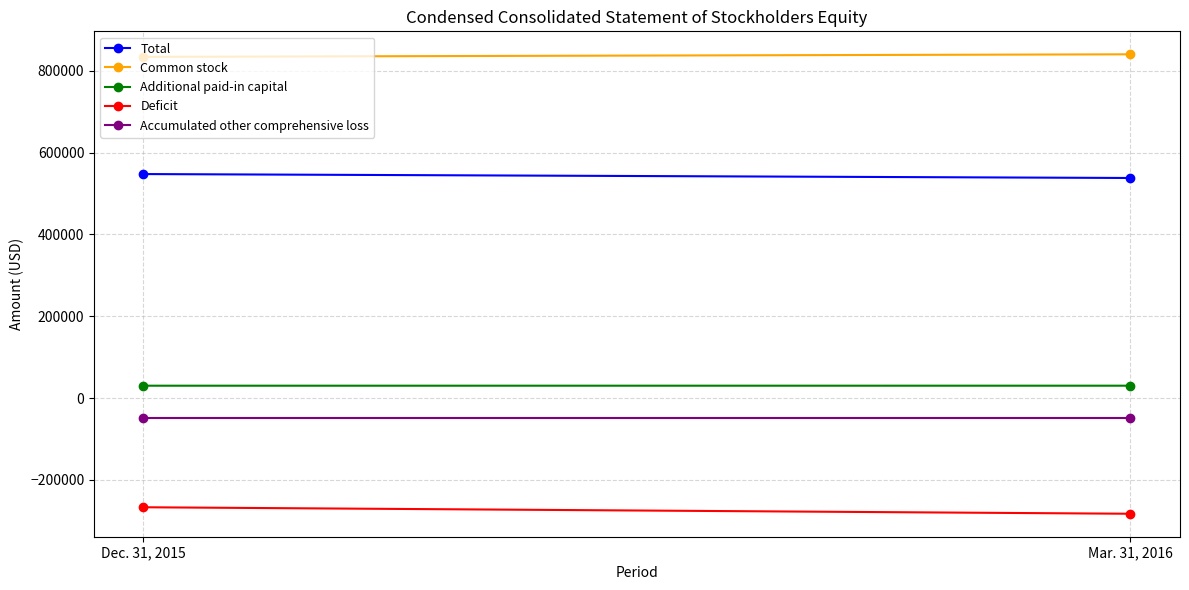

True or false: Deficit has a value of -389702 at Dec. 31, 2015.

False